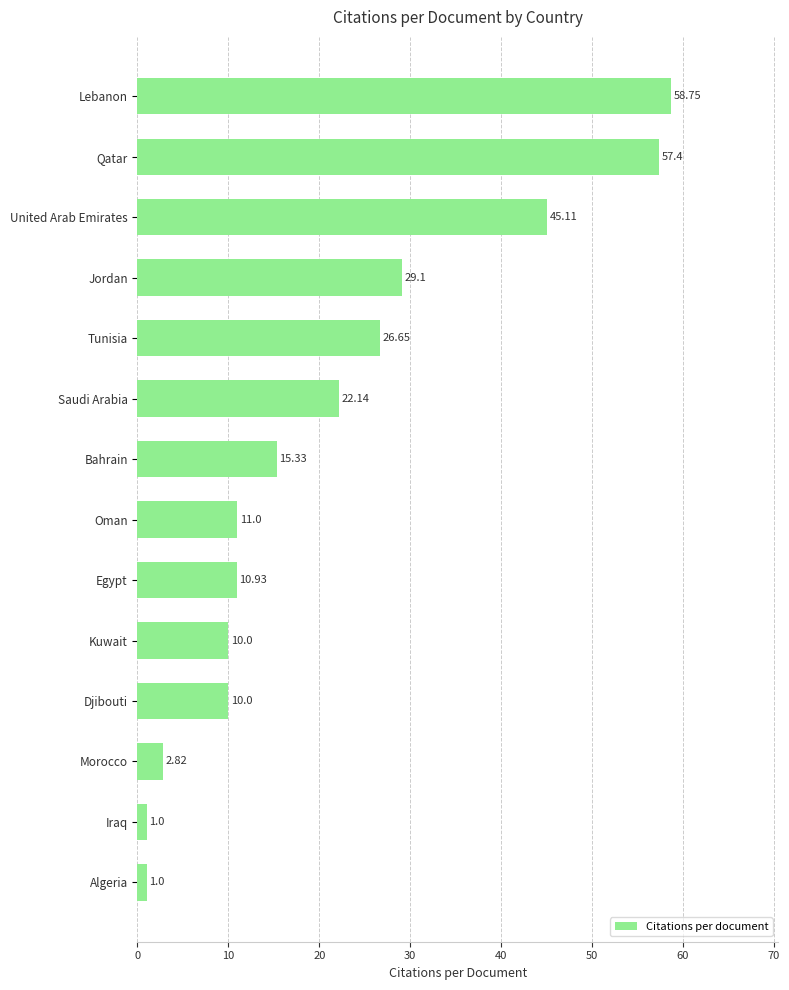

Which category has the highest value across all series?

Lebanon